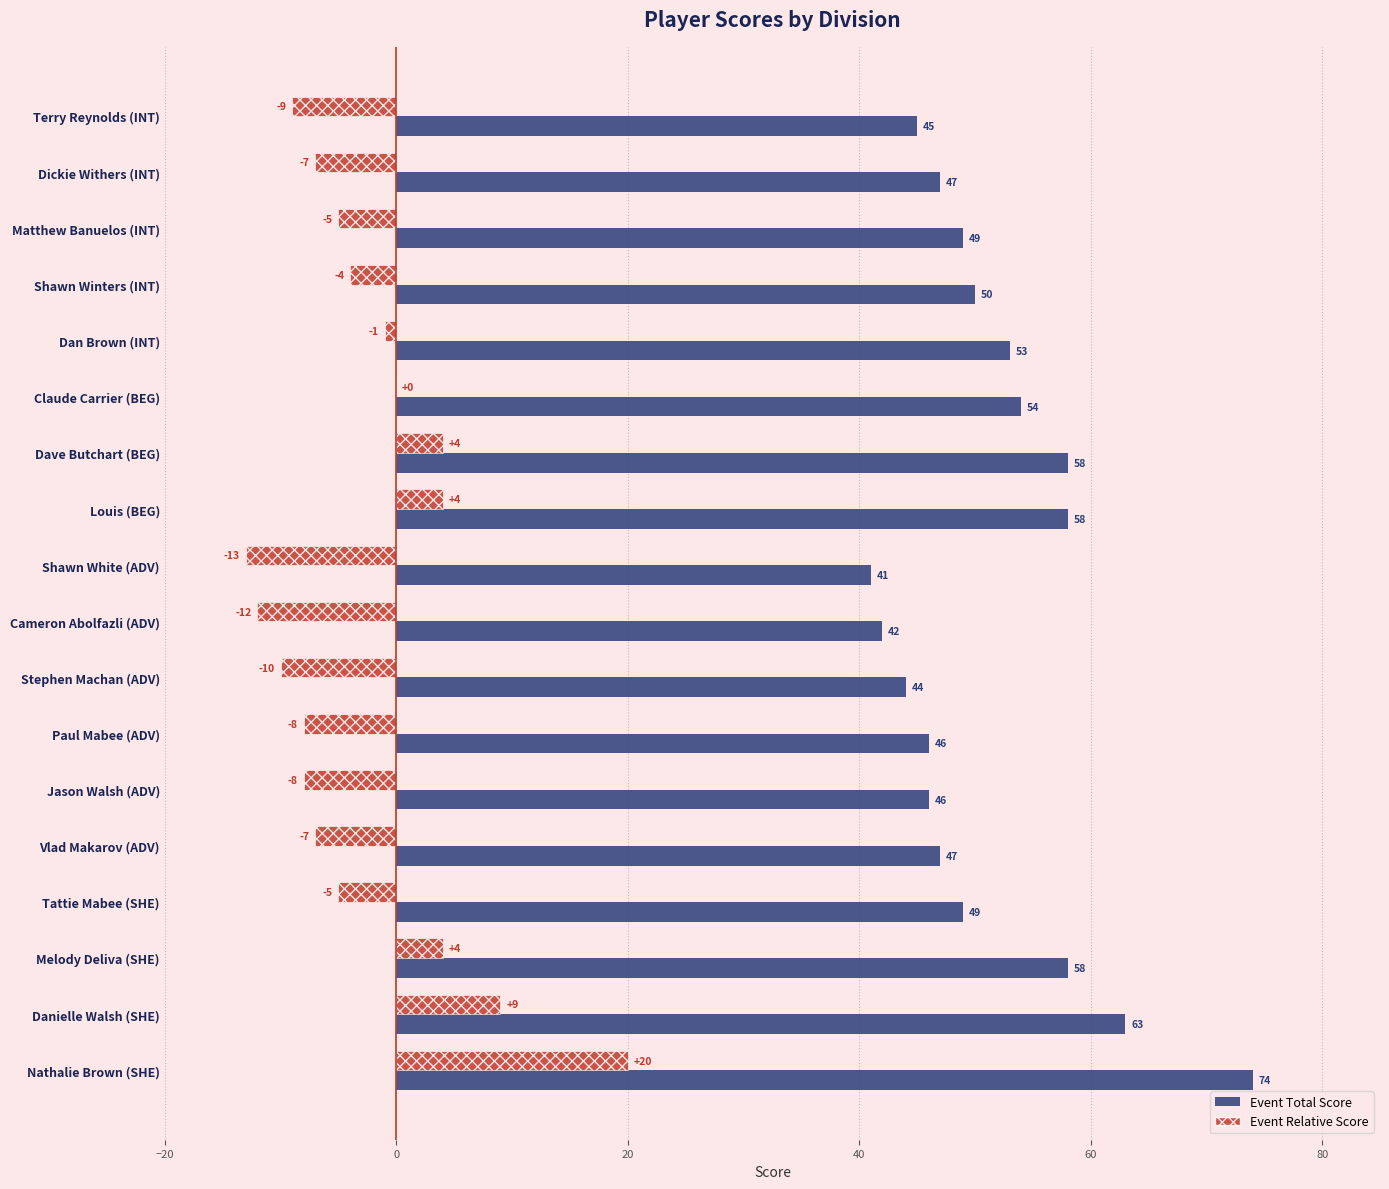

Is it true that Event Total Score equals 81 at Paul Mabee (ADV)?

False